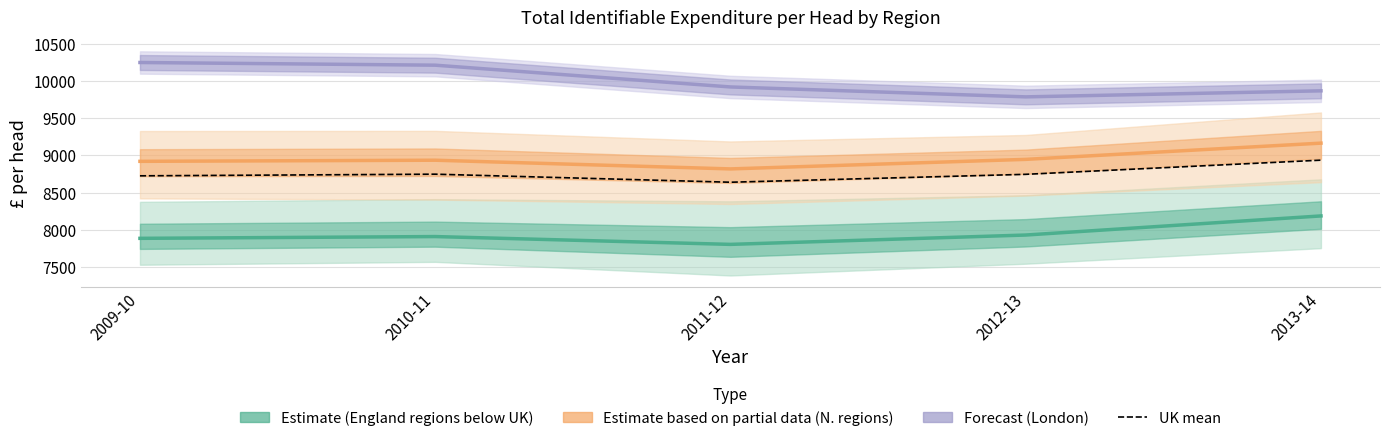

What is the label of the 2nd point from the right?

2012-13